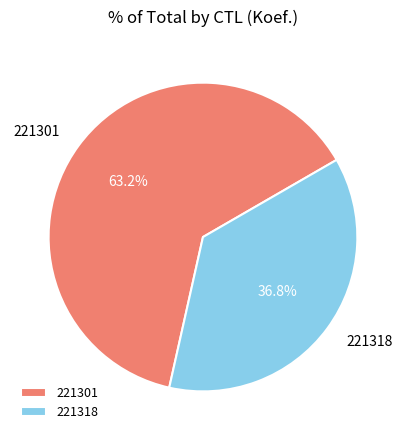

What portion of the pie excludes 221318?

63.2%